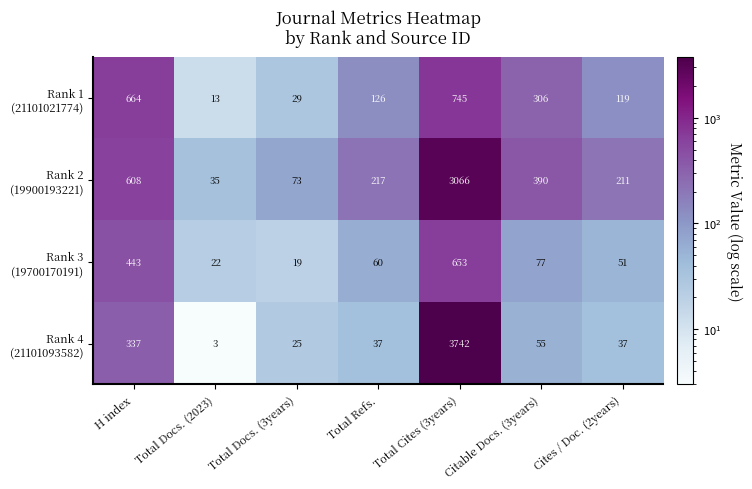

What is the spread (max minus min) of values at Citable Docs. (3years)?

335